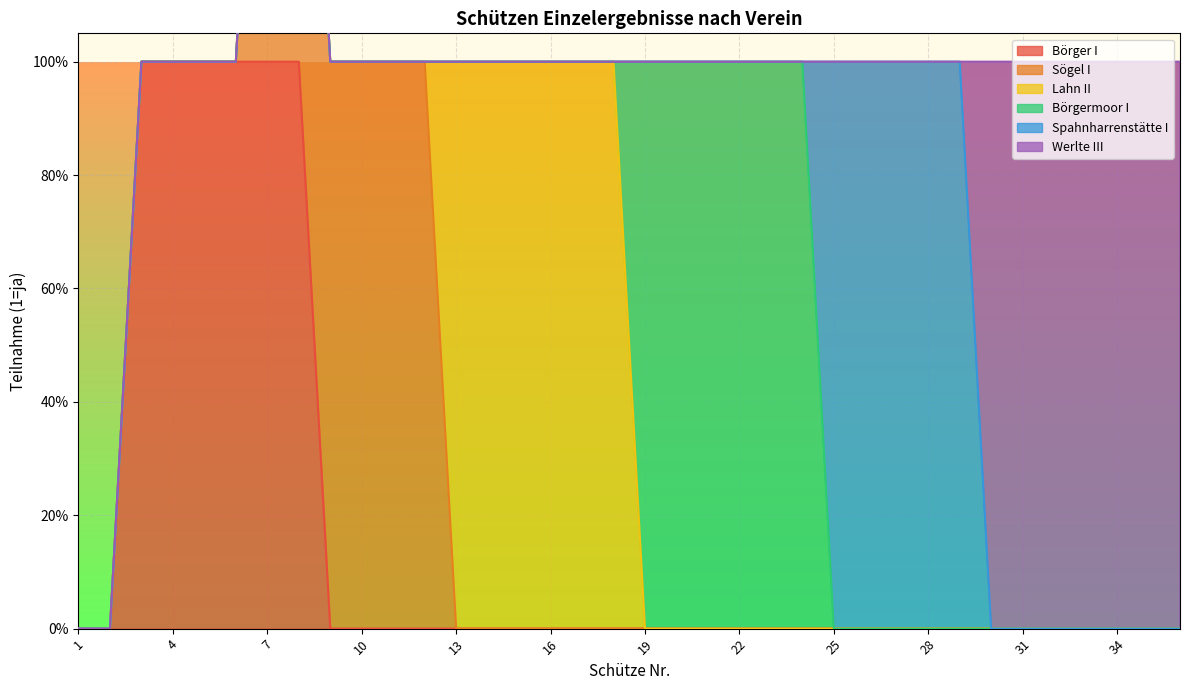

True or false: Werlte III and Lahn II intersect in this chart.

False